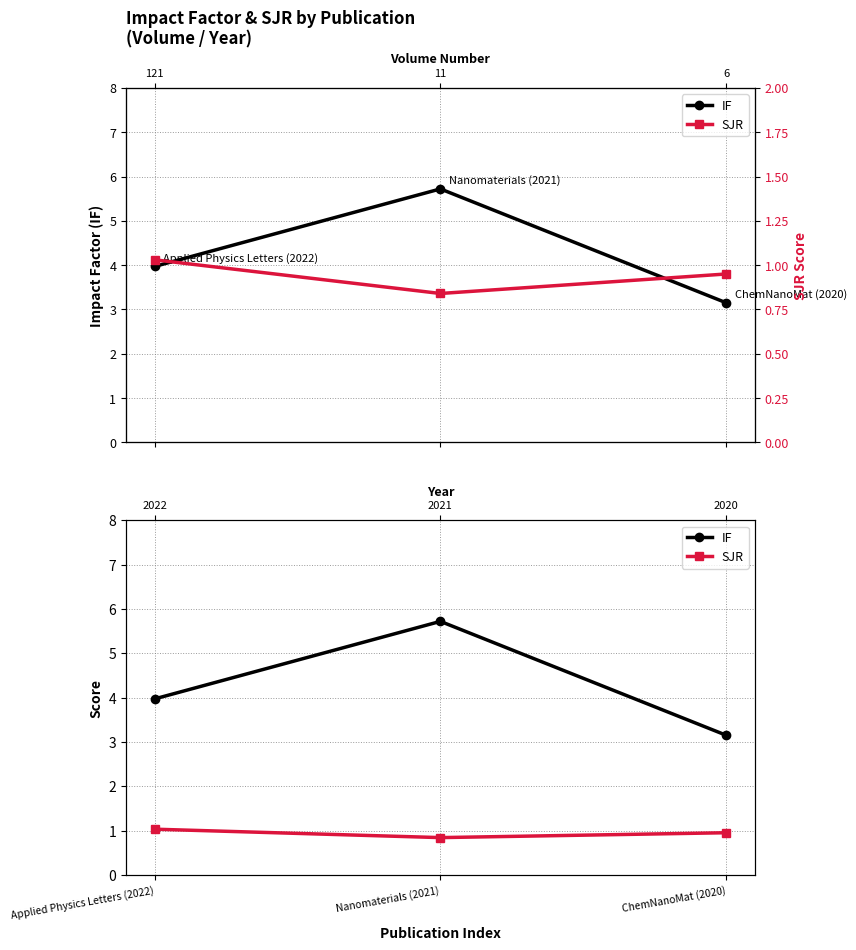

What are all the series names shown in the legend?

IF, SJR